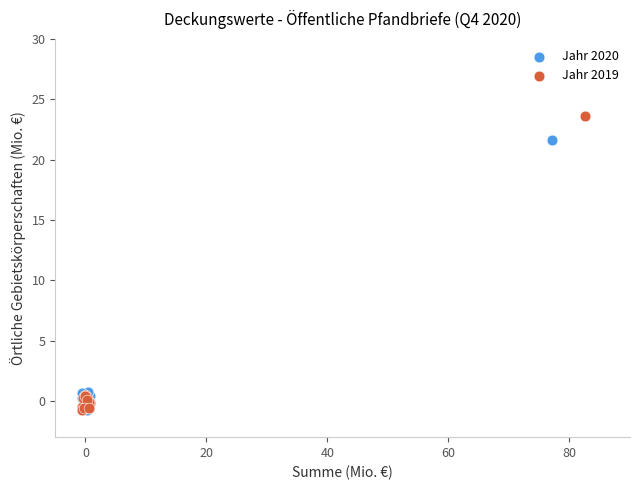

What are all the series names shown in the legend?

Jahr 2020, Jahr 2019